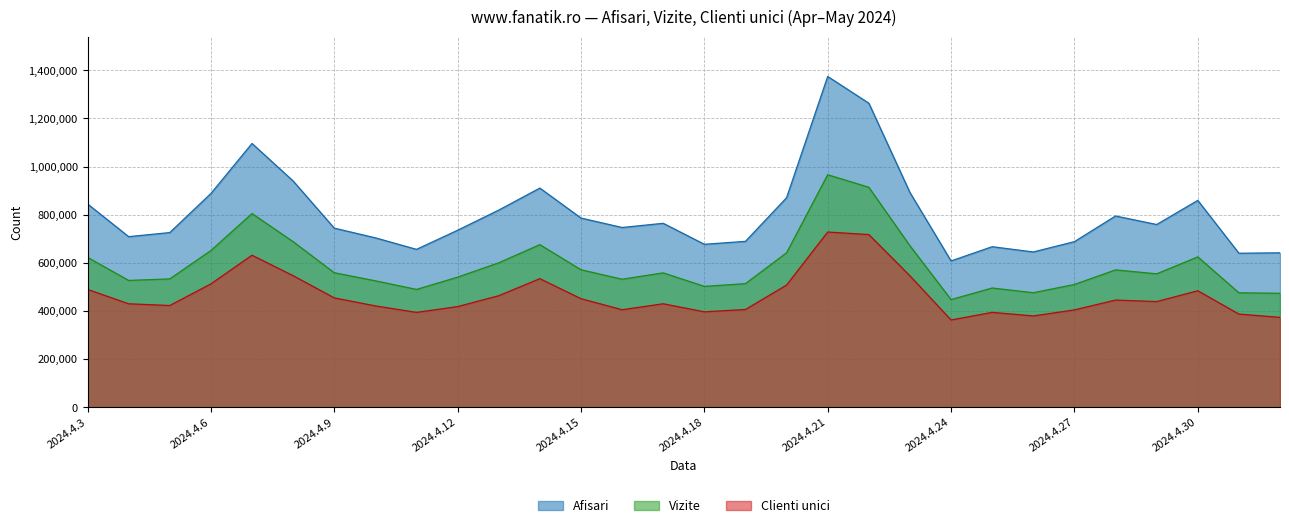

What is the difference between the maximum and minimum values in the Clienti unici series?

365335